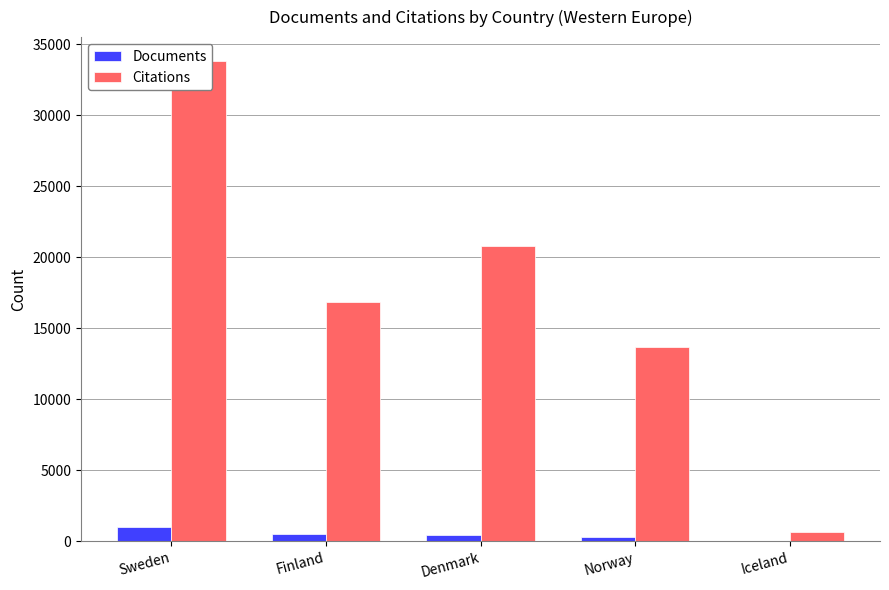

List the series in order of their peak value, lowest first.

Documents, Citations